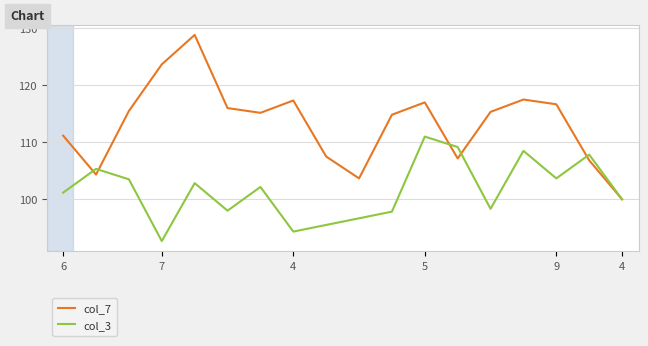

Which series has the widest spread of values?

col_7